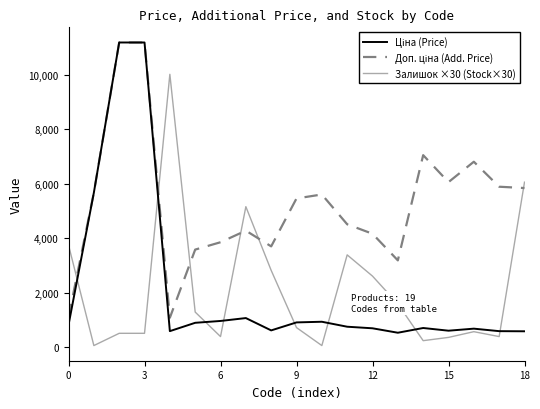

What is the total value across all series at 0?

5677.7